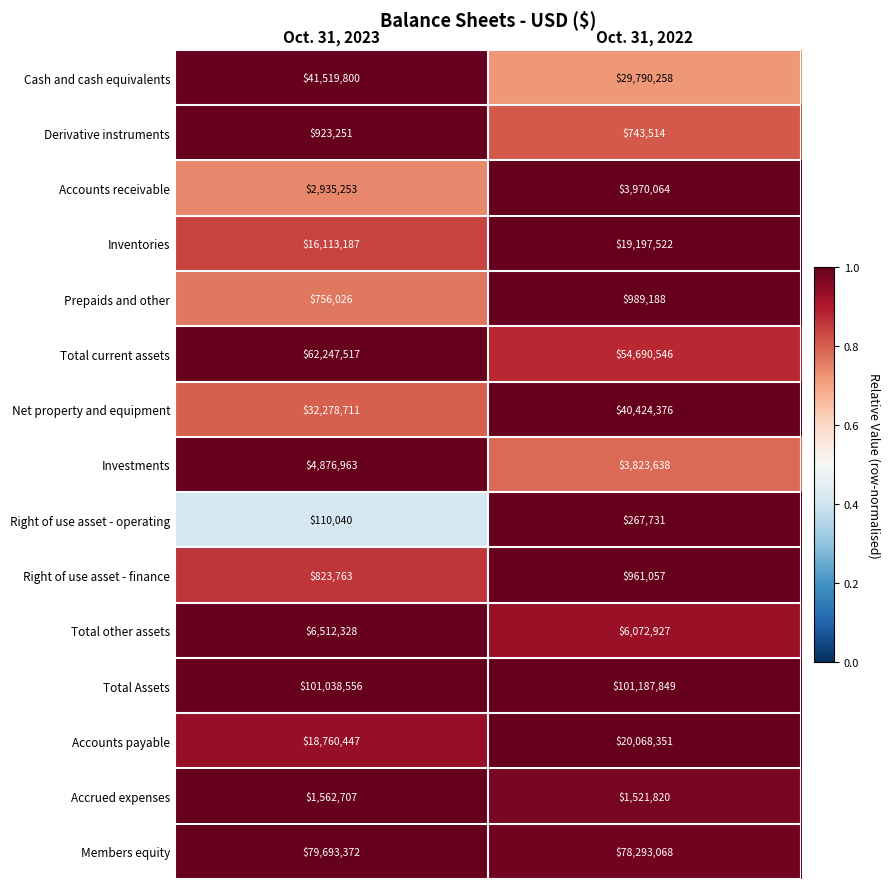

Reading right to left, transcribe all the data shown in this chart.

Cash and cash equivalents: 29790258	41519800
Derivative instruments: 743514	923251
Accounts receivable: 3970064	2935253
Inventories: 19197522	16113187
Prepaids and other: 989188	756026
Total current assets: 54690546	62247517
Net property and equipment: 40424376	32278711
Investments: 3823638	4876963
Right of use asset - operating: 267731	110040
Right of use asset - finance: 961057	823763
Total other assets: 6072927	6512328
Total Assets: 101187849	101038556
Accounts payable: 20068351	18760447
Accrued expenses: 1521820	1562707
Members equity: 78293068	79693372